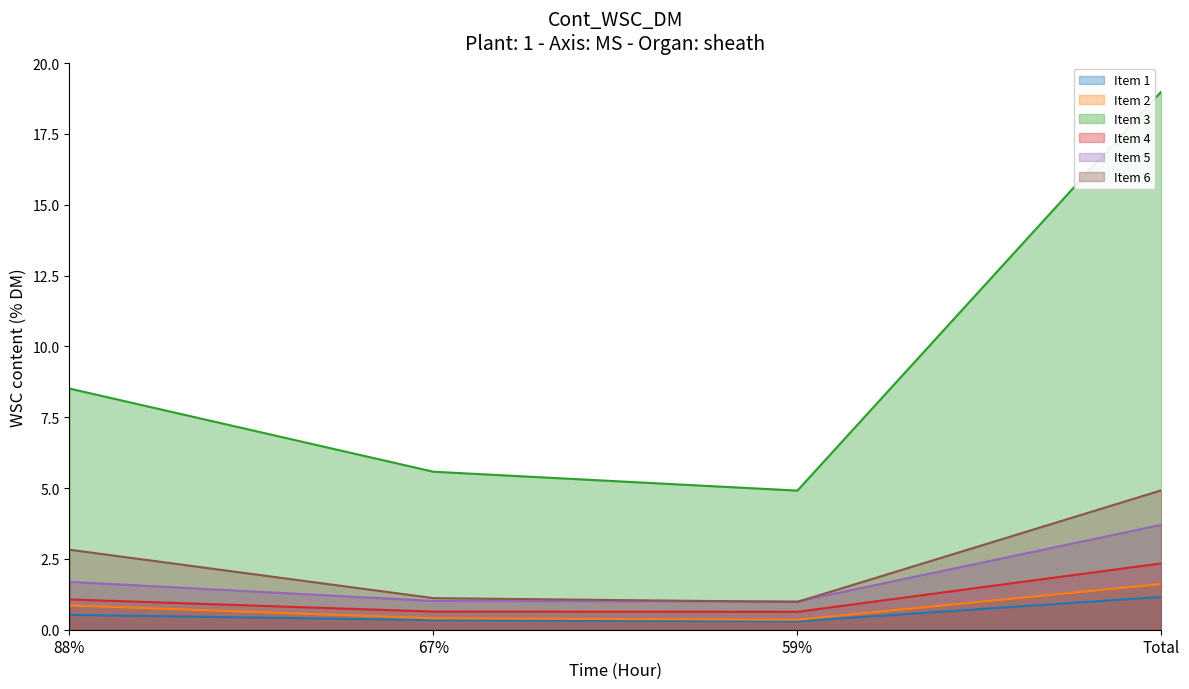

Where is the first local minimum for Item 3?

59%